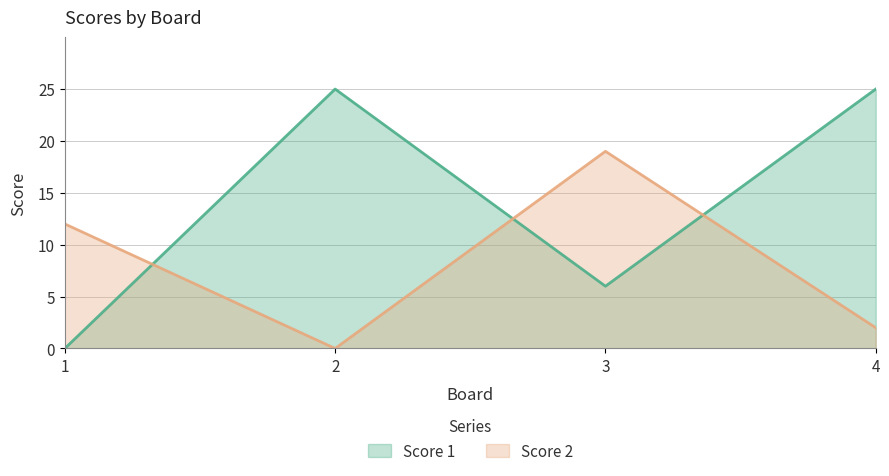

What is the difference between the highest and lowest values at 4?

23